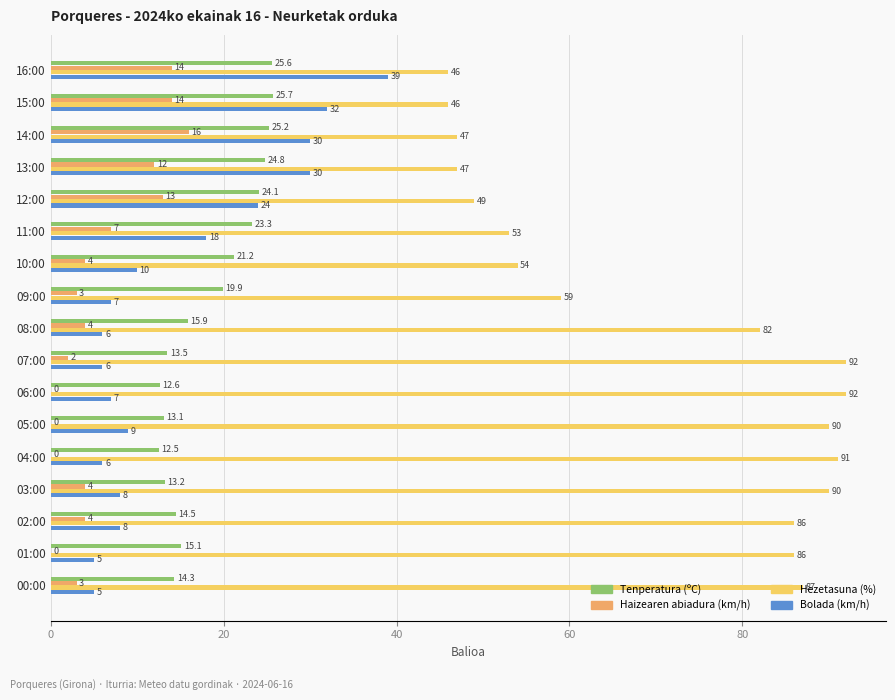

What is the highest value of the Bolada (km/h) series?

39.0